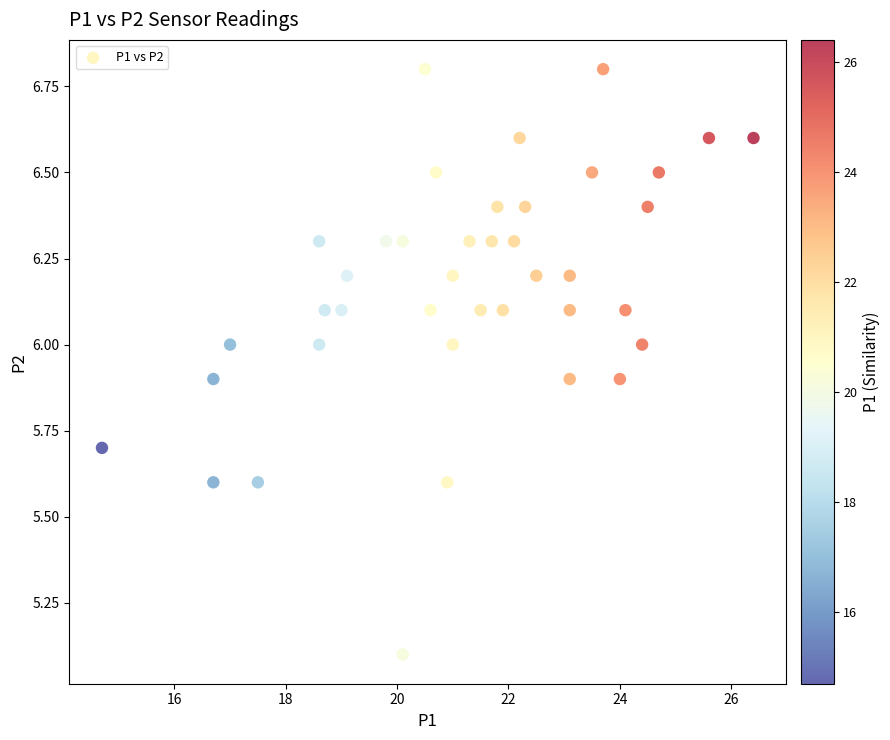

What Y value in the scatter plot is closest to 5?

5.1